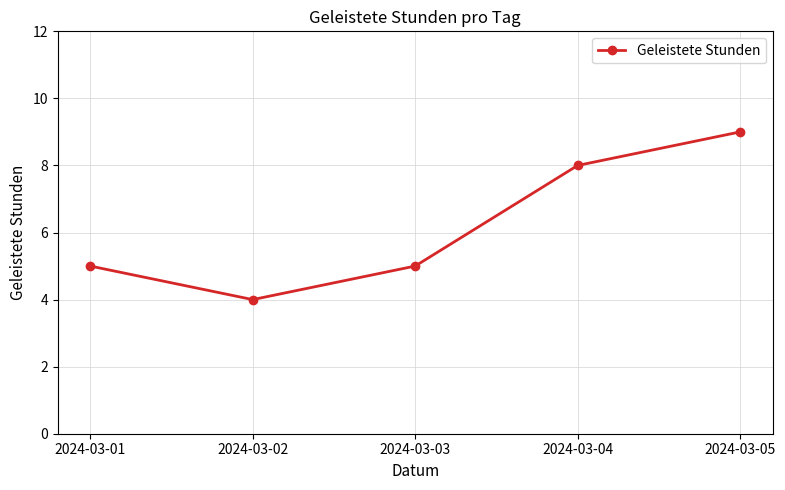

What is the change in value from 2024-03-03 to 2024-03-04?

+3